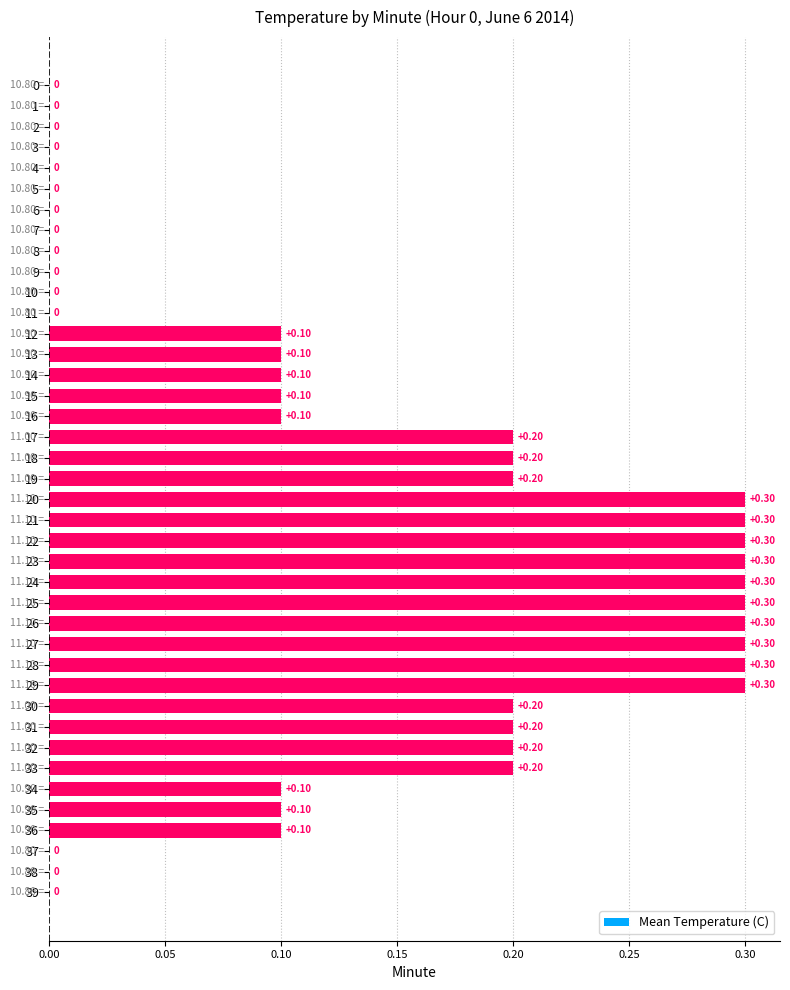

How many values exceed 0?

25